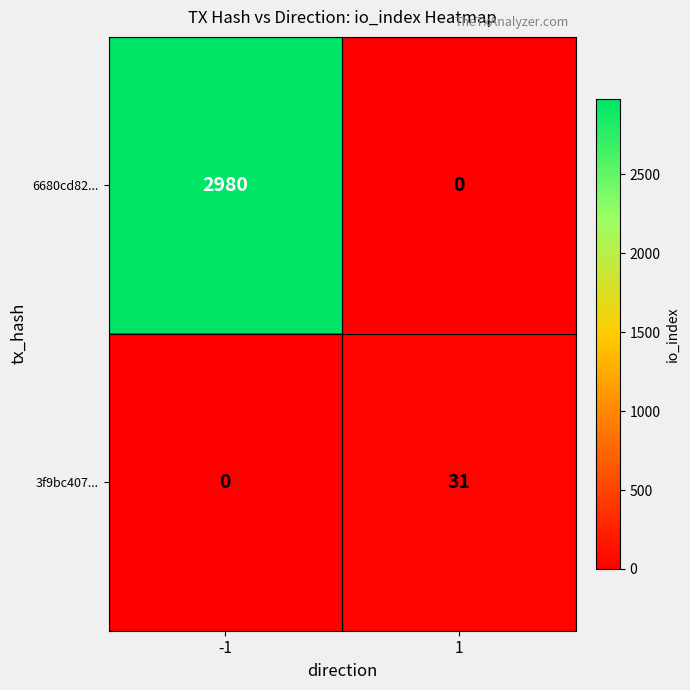

Rank the series by their maximum value, from highest to lowest.

6680cd82..., 3f9bc407...